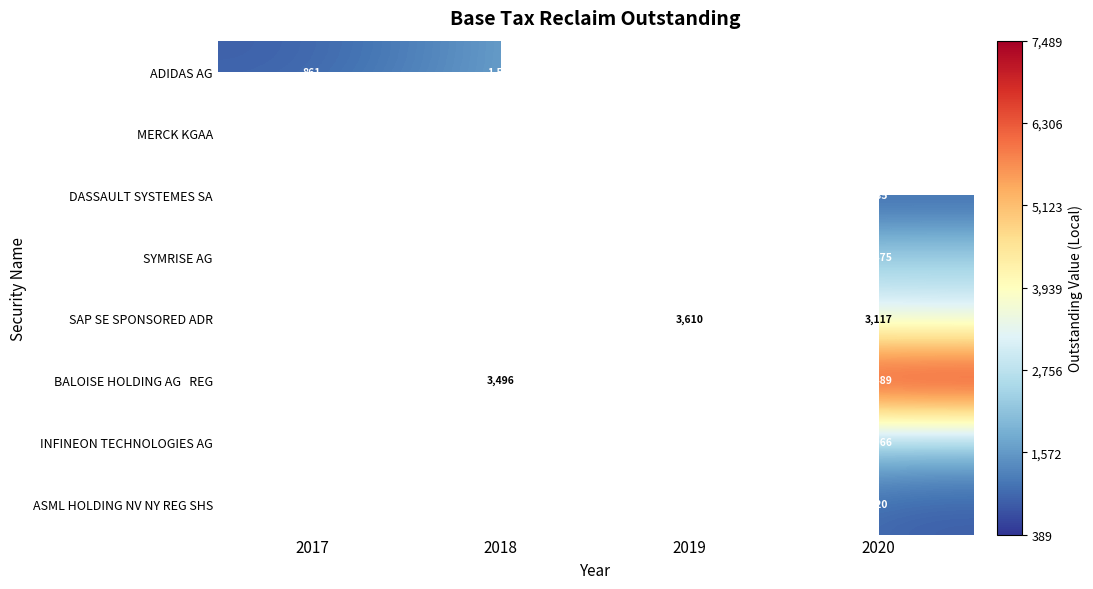

What is the lowest value of the MERCK KGAA series?

1149.0